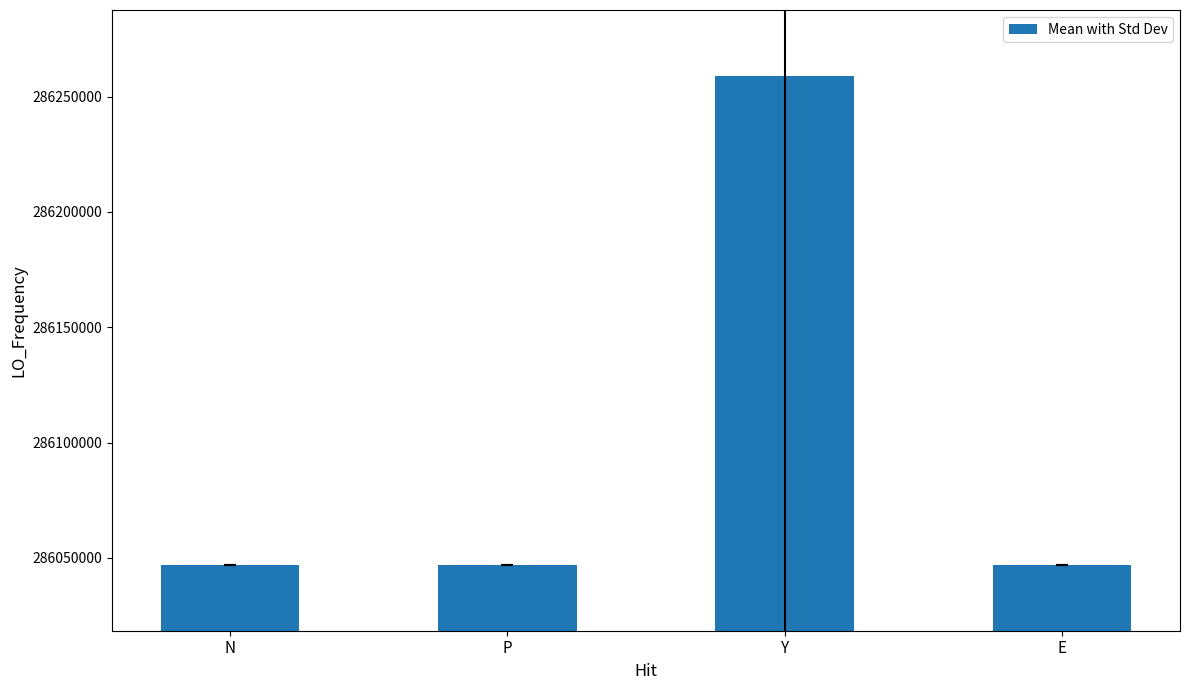

What is the label of the 4th bar from the left?

E